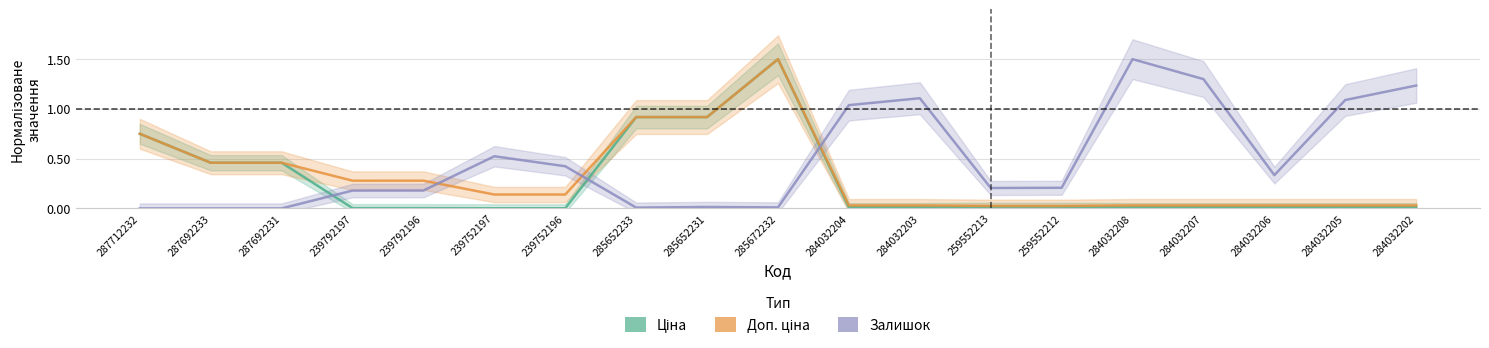

At which label does Залишок reach its minimum?

287712232